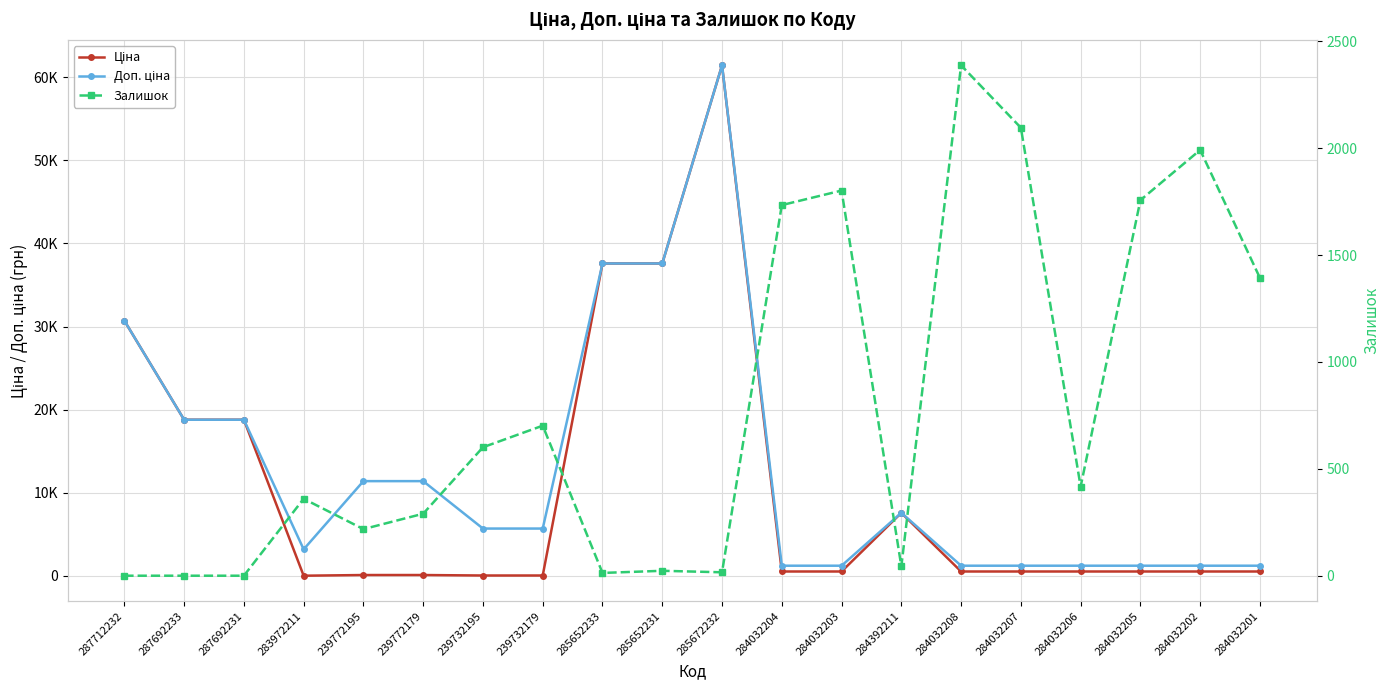

At how many categories does at least one series exceed 11696?

6